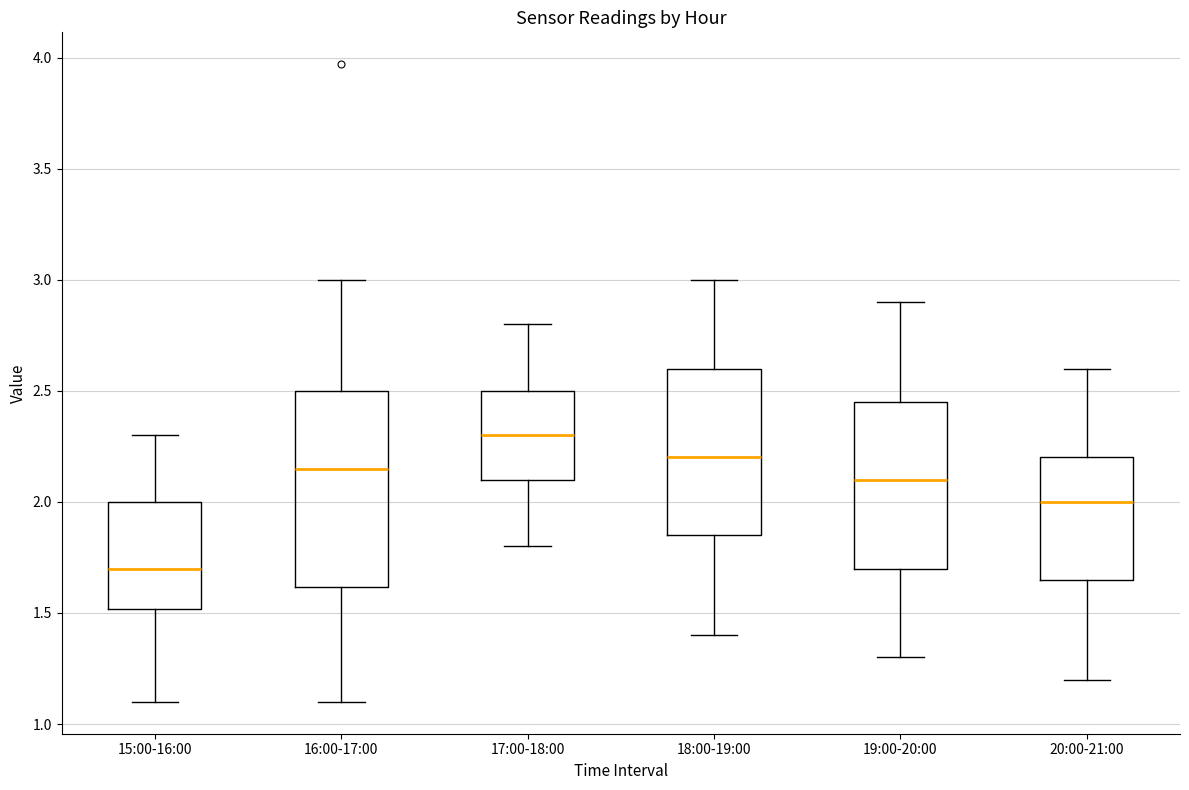

Comparing the boxes themselves (not the whiskers), which one is the tallest?

16:00-17:00